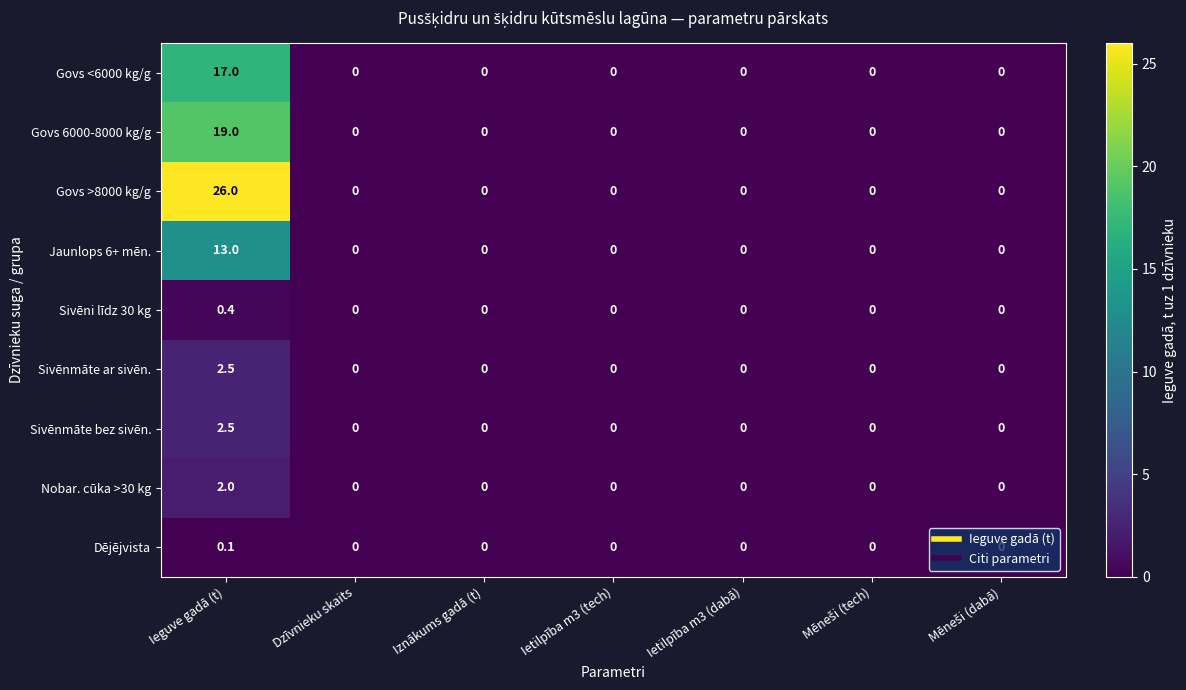

True or false: Dējējvista has a value of 0.1 at Ieguve gadā (t).

True